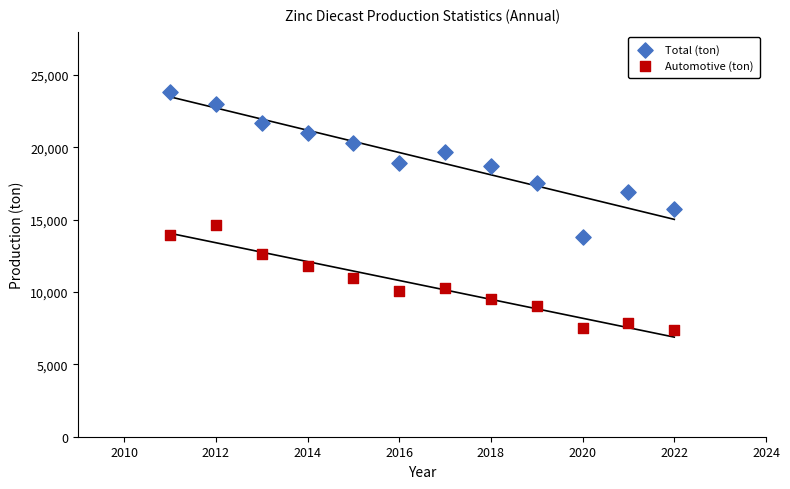

Across all data points, what is the range of Y values (max minus min)?

16467.9